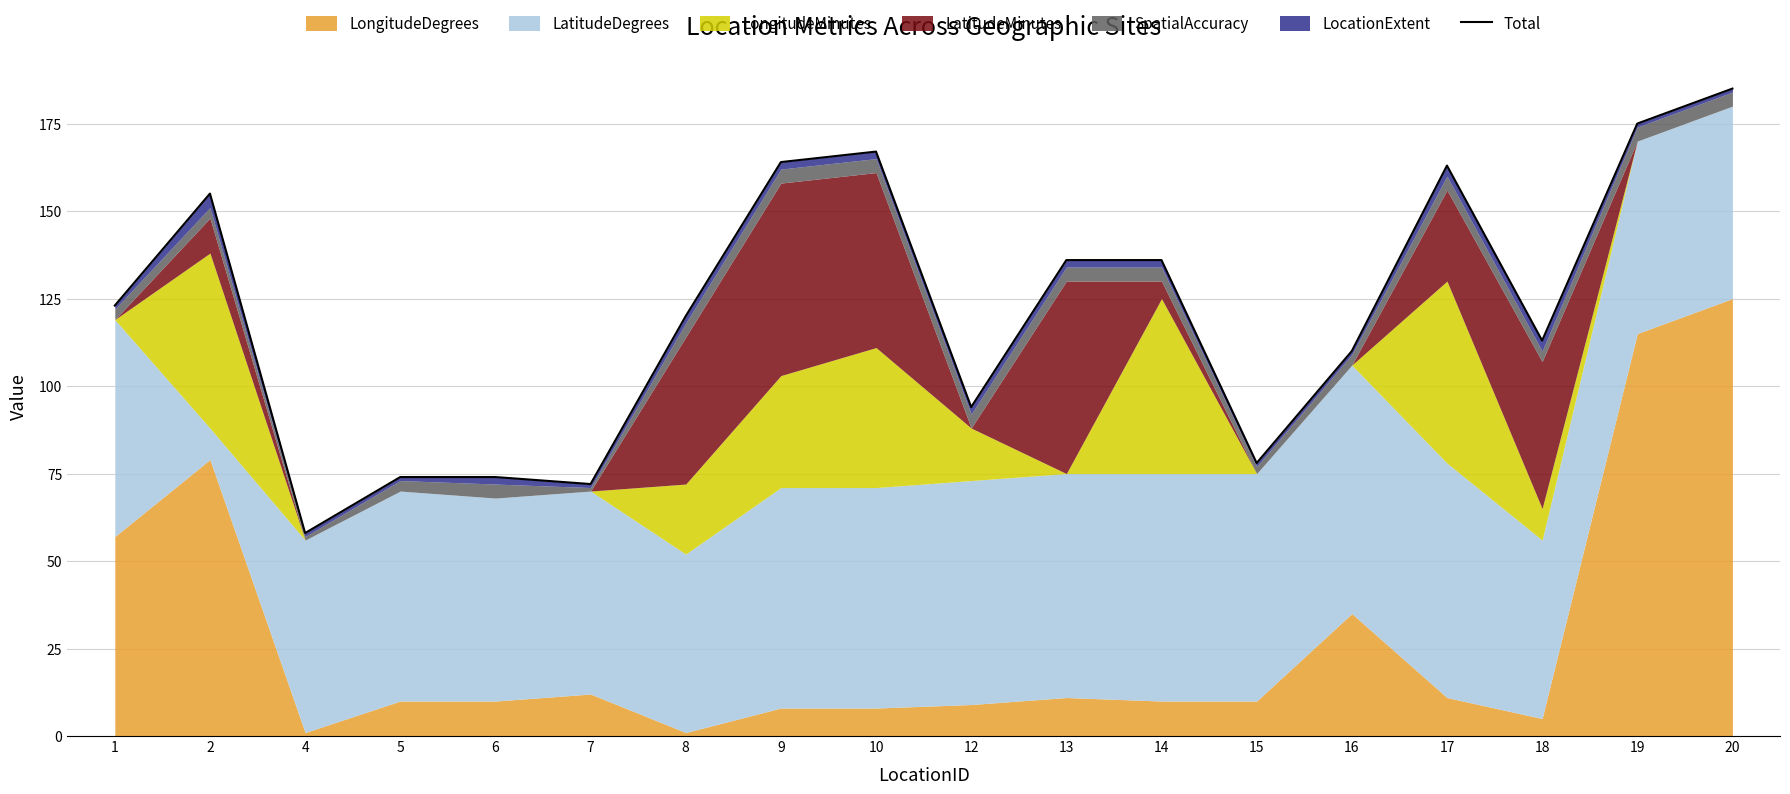

The chart shows a value of 230 at 13. True or false?

False